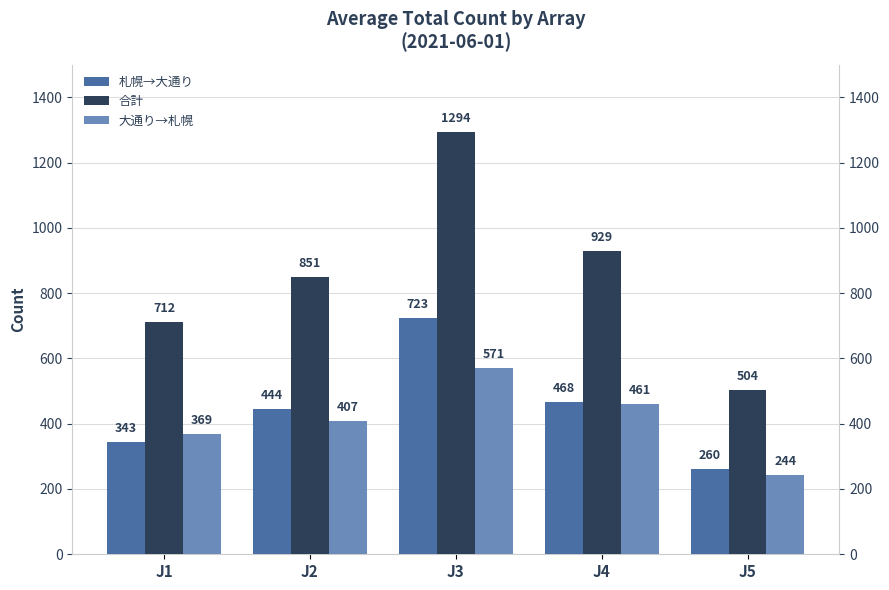

At how many categories does at least one series exceed 437?

5